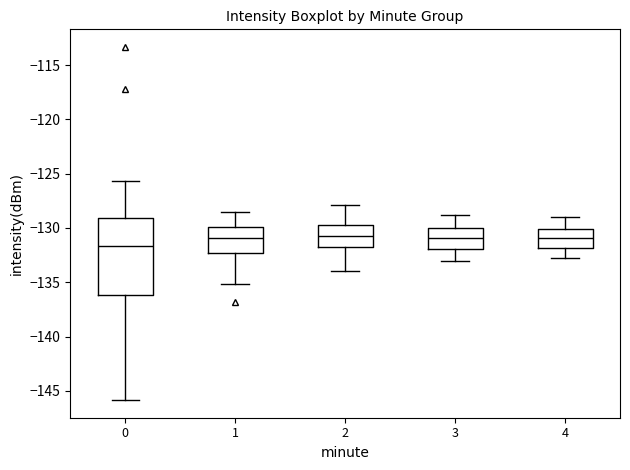

Reading left to right, transcribe this box plot: for each box, give where its median line is, the range the box spans, and where its two whiskers end, as read against the y-axis. The values are not printed on the chart, so give them approximately, as read against the axis.

0: median -131.5, box -136.0 to -129.0, whiskers -146.0 to -125.5
1: median -131.0, box -132.5 to -130.0, whiskers -135.0 to -128.5
2: median -130.5, box -131.5 to -129.5, whiskers -134.0 to -128.0
3: median -131.0, box -132.0 to -130.0, whiskers -133.0 to -129.0
4: median -131.0, box -132.0 to -130.0, whiskers -133.0 to -129.0